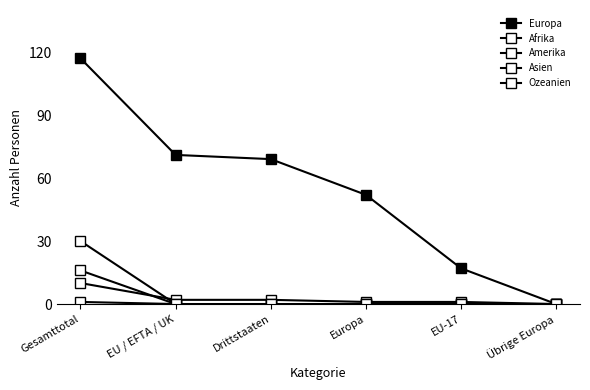

Rank the series at Gesamttotal from lowest to highest value.

Ozeanien, Amerika, Asien, Afrika, Europa